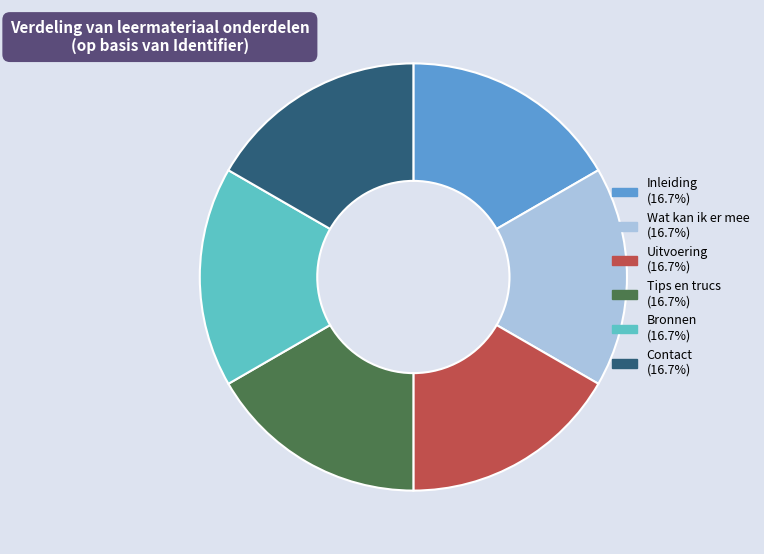

True or false: Contact accounts for 24% of the total.

False